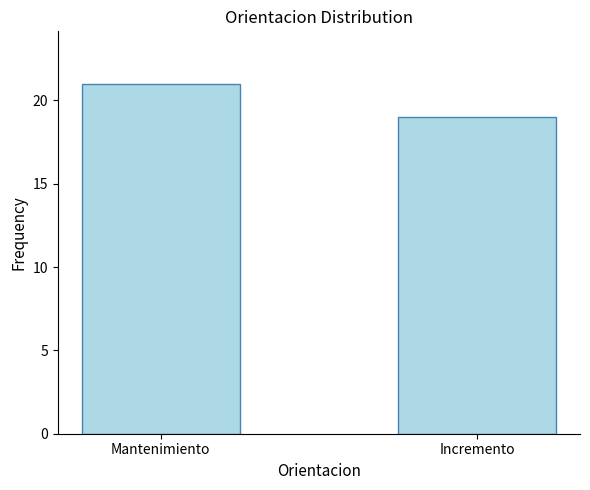

List the labels in order of value, smallest first.

Incremento, Mantenimiento